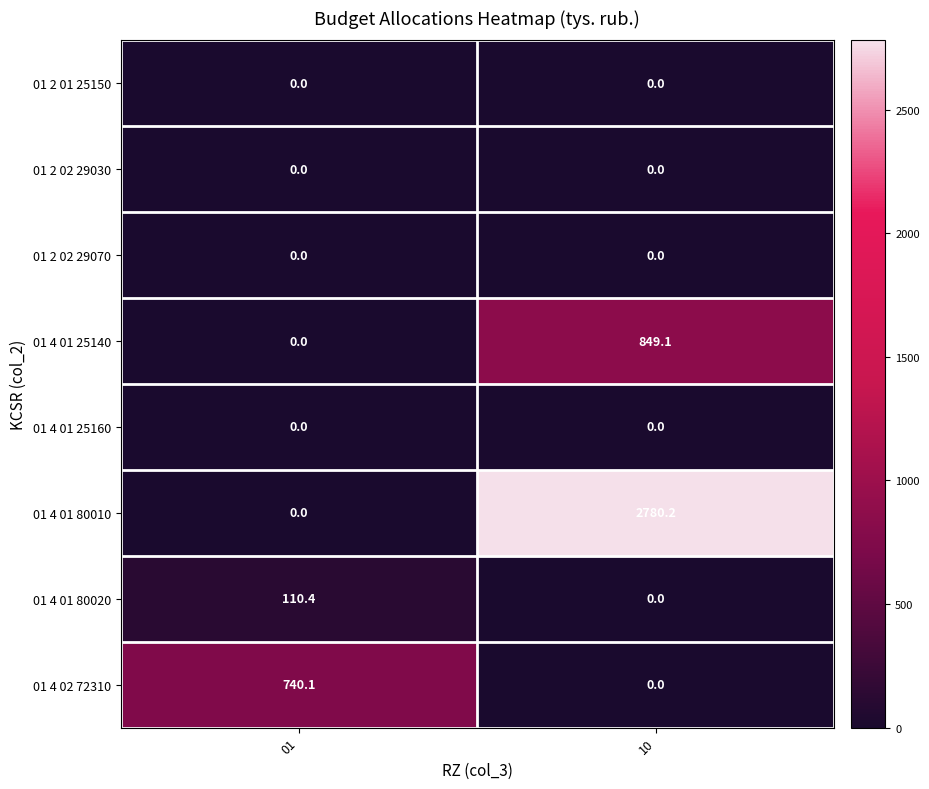

What is the difference between the 01 4 01 80010 values at 01 and 10?

2780.2